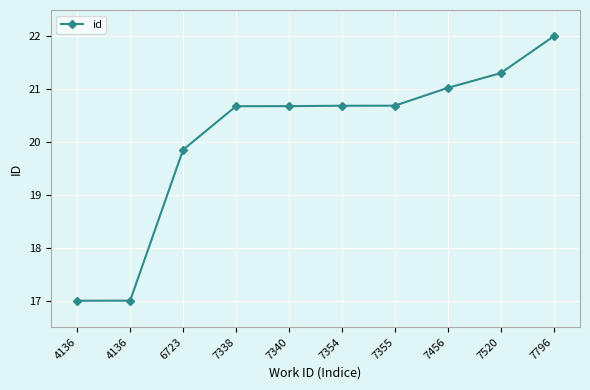

What is the sum of all values?

200.9